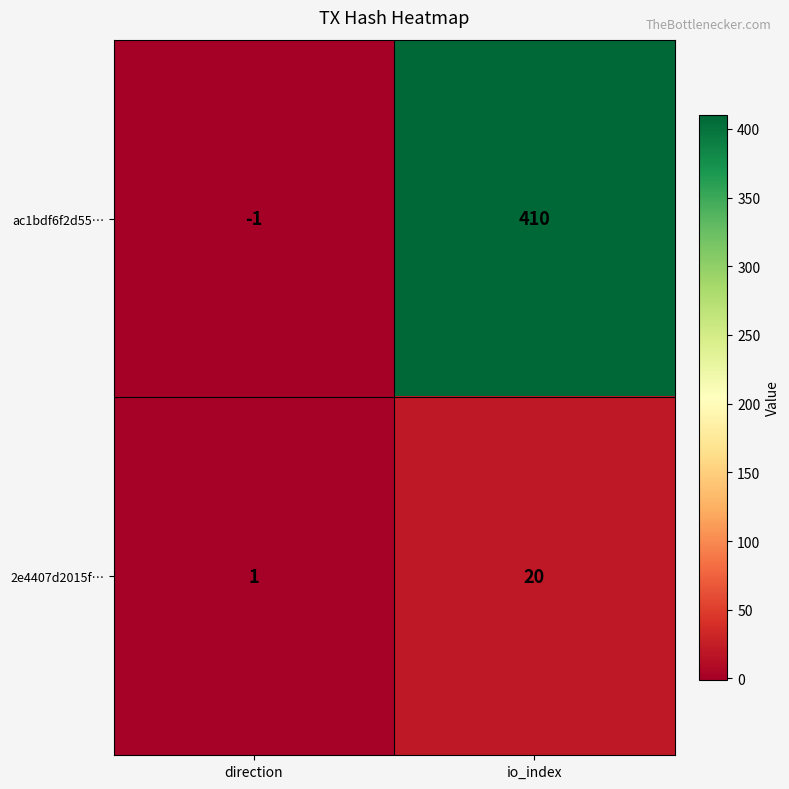

What is the difference between the maximum and minimum values in the ac1bdf6f2d55… series?

411